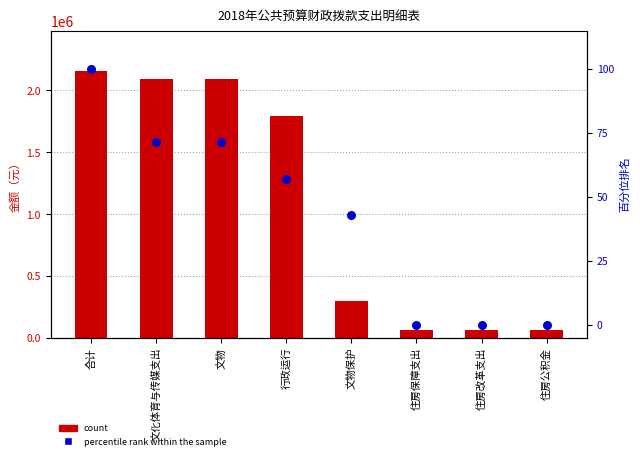

What is the total value across all series at 文物保护?

300042.9